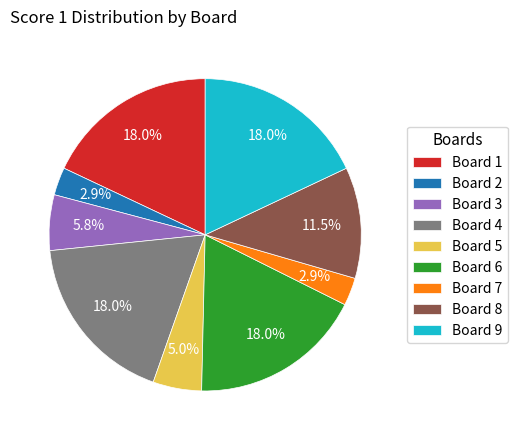

What percentage is the Board 4 slice, to the nearest percent?

18%